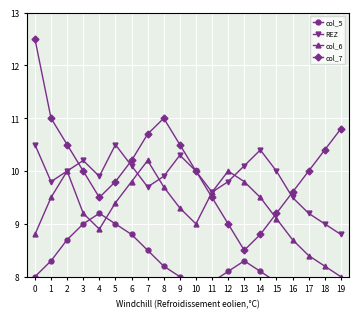

The value of col_6 at 6 is 3.4. True or false?

False